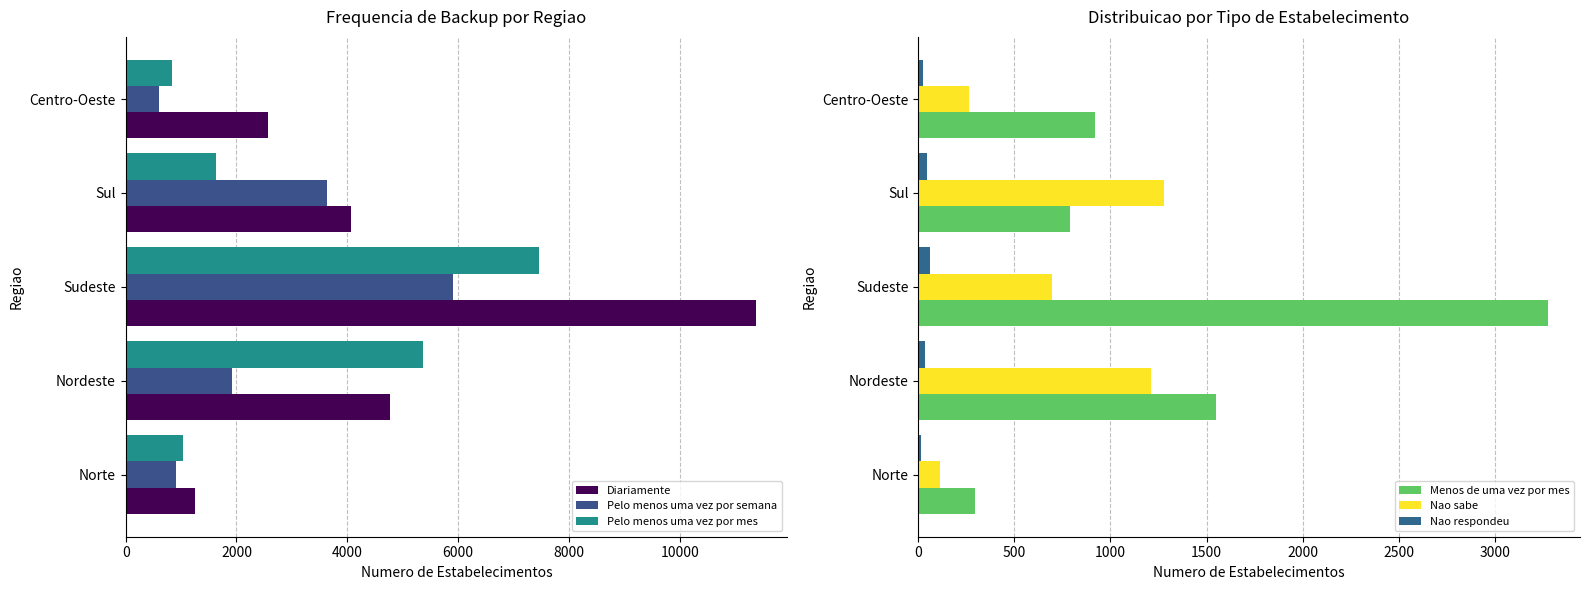

Rank the categories by Nao sabe value from lowest to highest.

Norte, Centro-Oeste, Sudeste, Nordeste, Sul